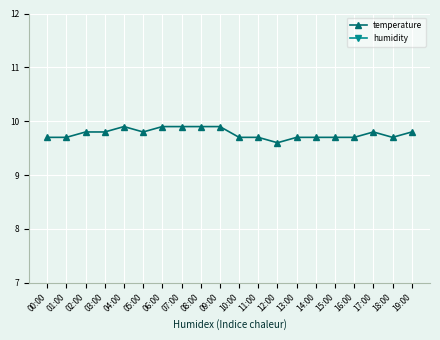

Reading left to right, what are all the values shown in this chart?

temperature: 00:00=9.7	01:00=9.7	02:00=9.8	03:00=9.8	04:00=9.9	05:00=9.8	06:00=9.9	07:00=9.9	08:00=9.9	09:00=9.9	10:00=9.7	11:00=9.7	12:00=9.6	13:00=9.7	14:00=9.7	15:00=9.7	16:00=9.7	17:00=9.8	18:00=9.7	19:00=9.8
humidity: 00:00=14.8	01:00=14.9	02:00=15.0	03:00=14.7	04:00=14.5	05:00=14.3	06:00=14.3	07:00=13.8	08:00=14.0	09:00=13.7	10:00=13.8	11:00=14.1	12:00=14.1	13:00=14.4	14:00=14.3	15:00=14.0	16:00=14.0	17:00=13.9	18:00=13.6	19:00=13.6